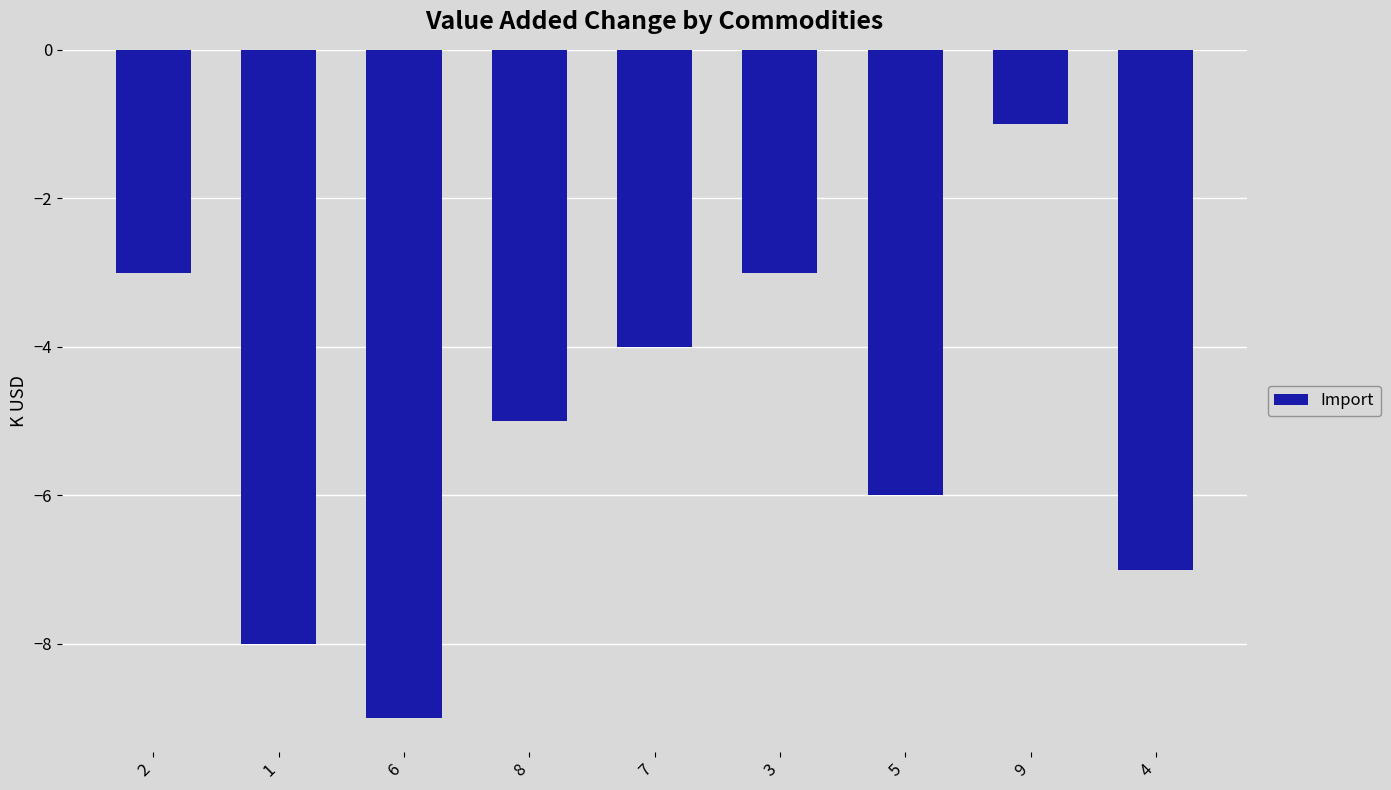

Which label corresponds to the smallest value in the chart?

6